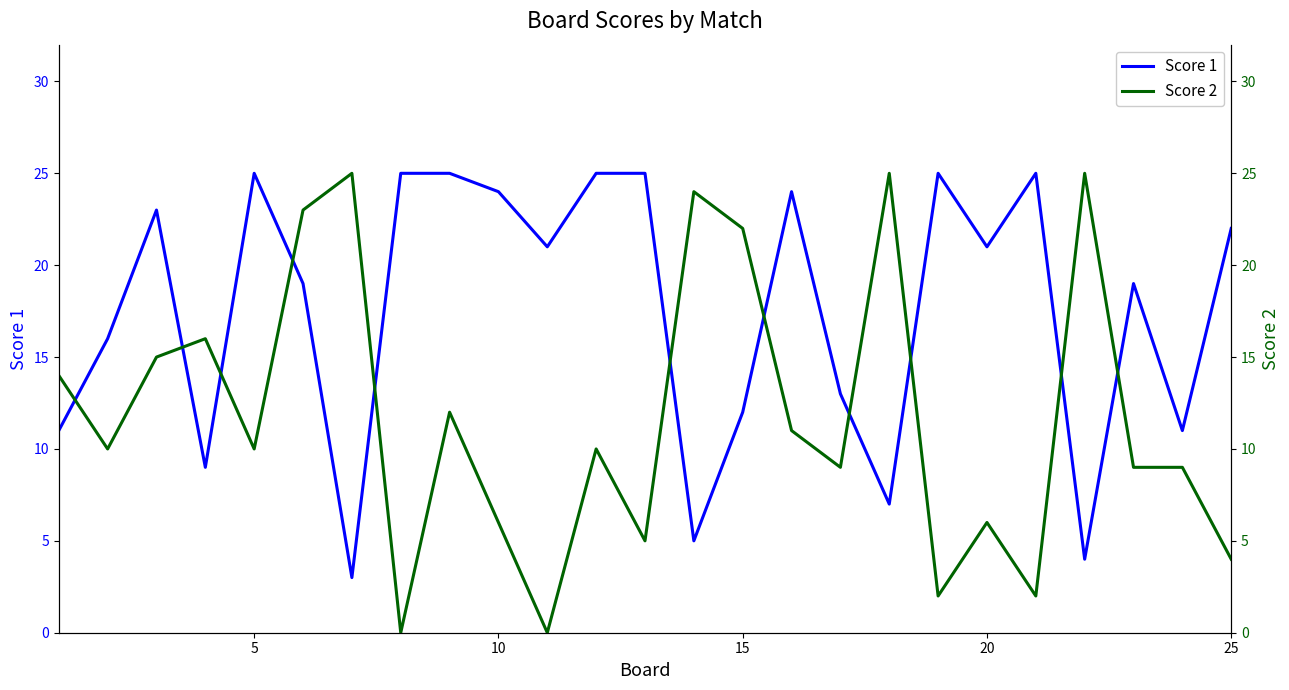

What is the greatest value displayed?

25